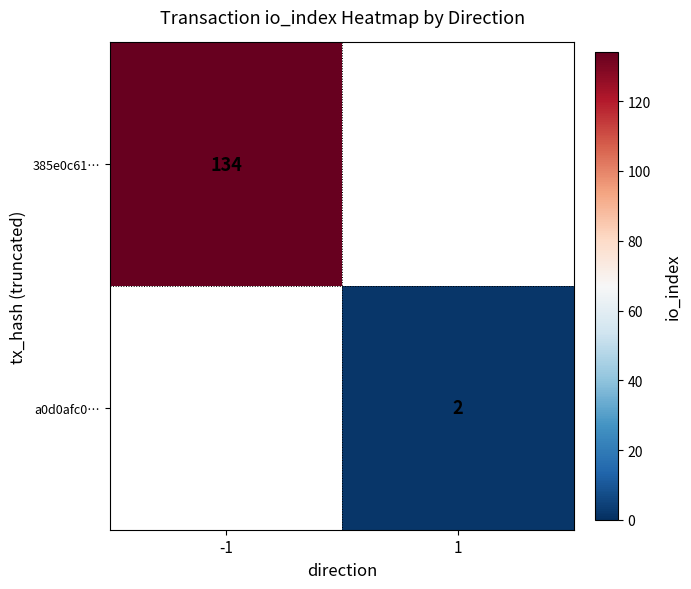

True or false: 385e0c61… has a value of 134 at -1.

True